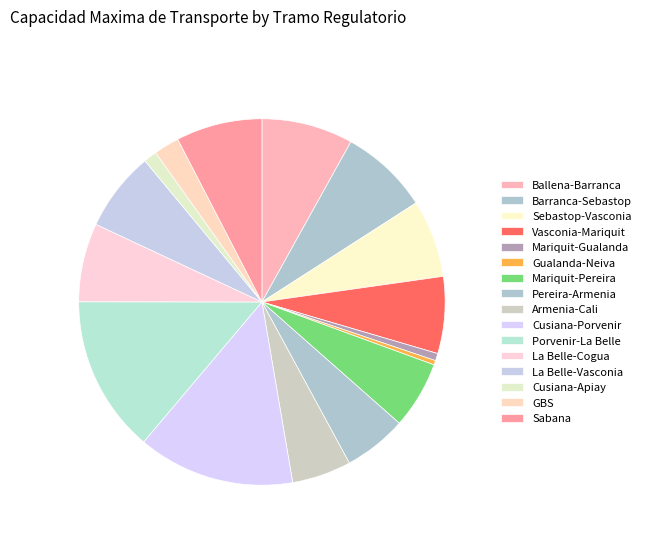

Which slice is the smallest?

Gualanday - Neiva